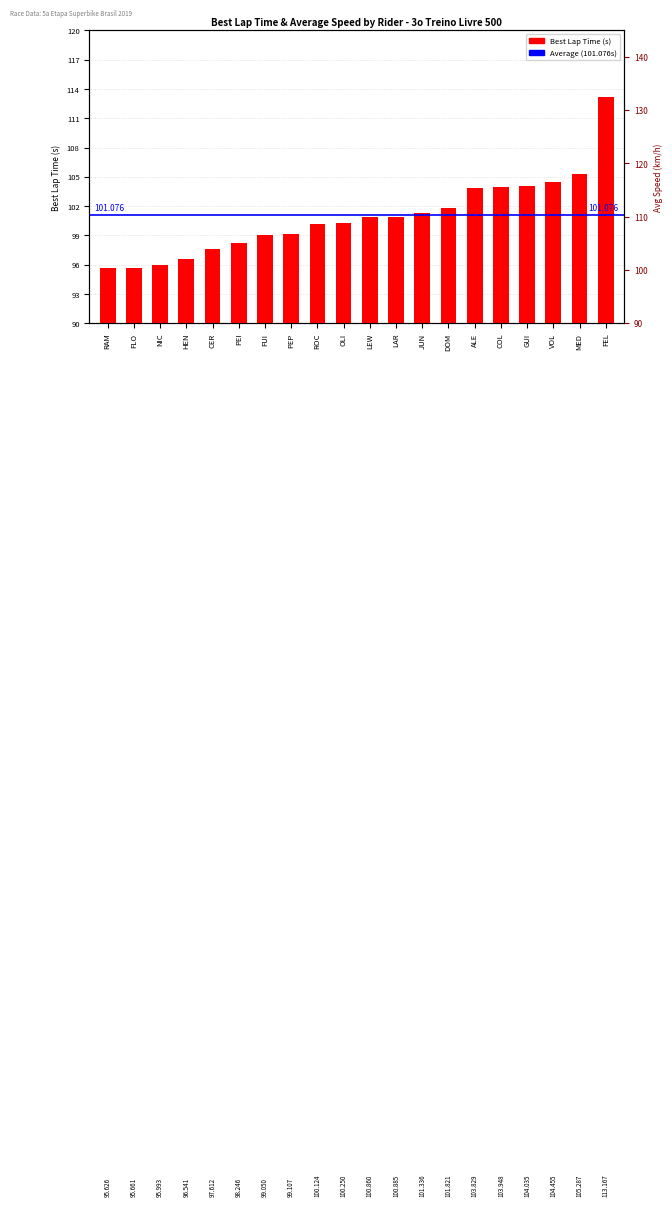

What is the difference between the maximum and second lowest values?

17.5